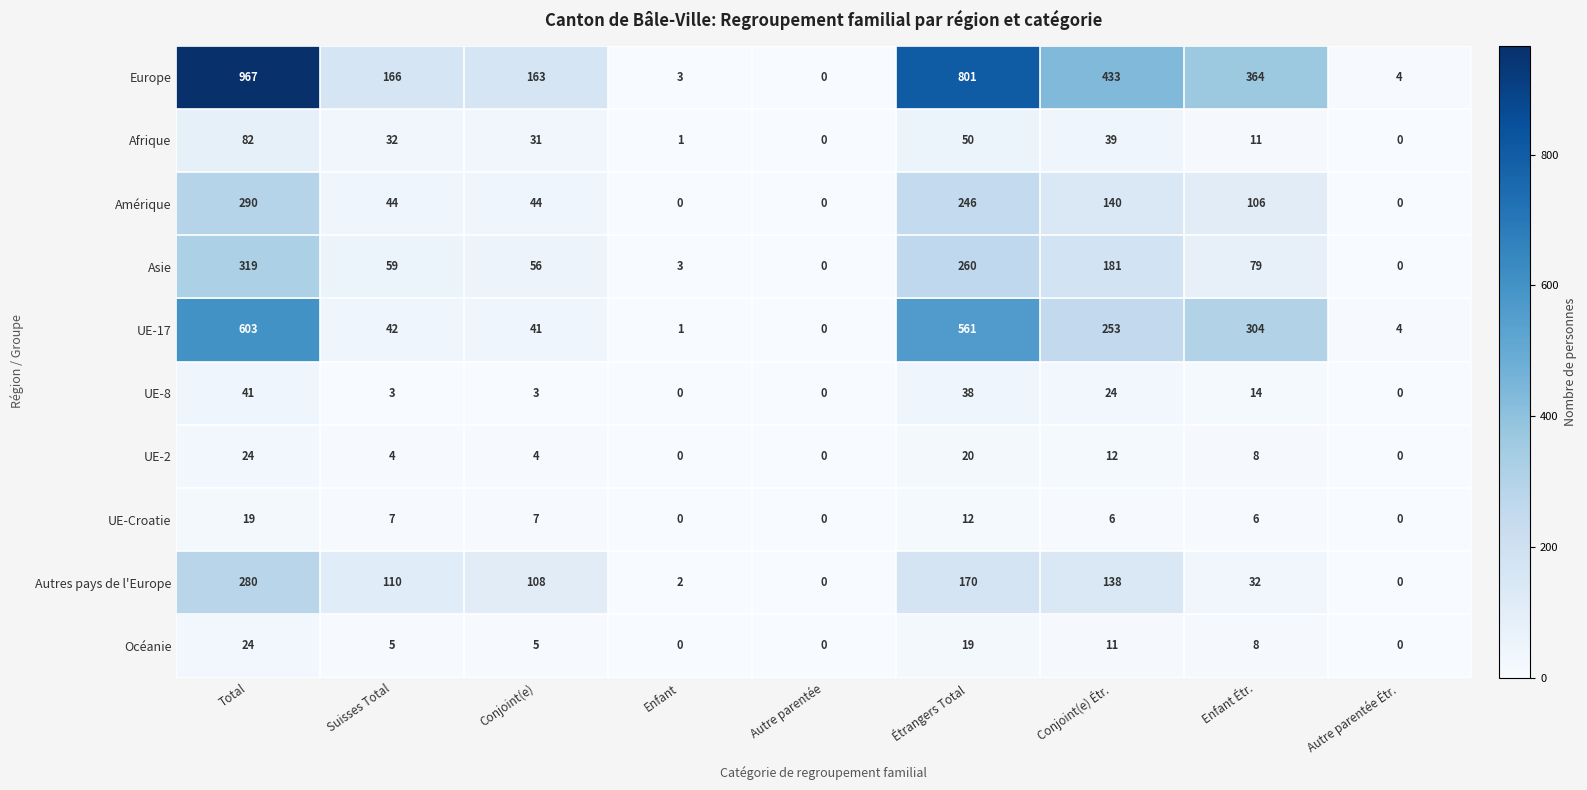

What is the difference between the second highest and second lowest values in the Autres pays de l'Europe series?

170